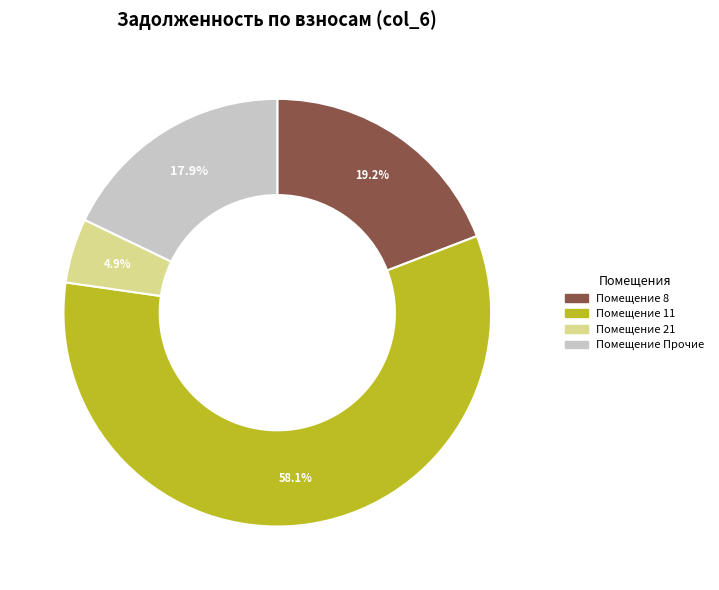

Is there any slice that represents more than half of the pie?

Yes